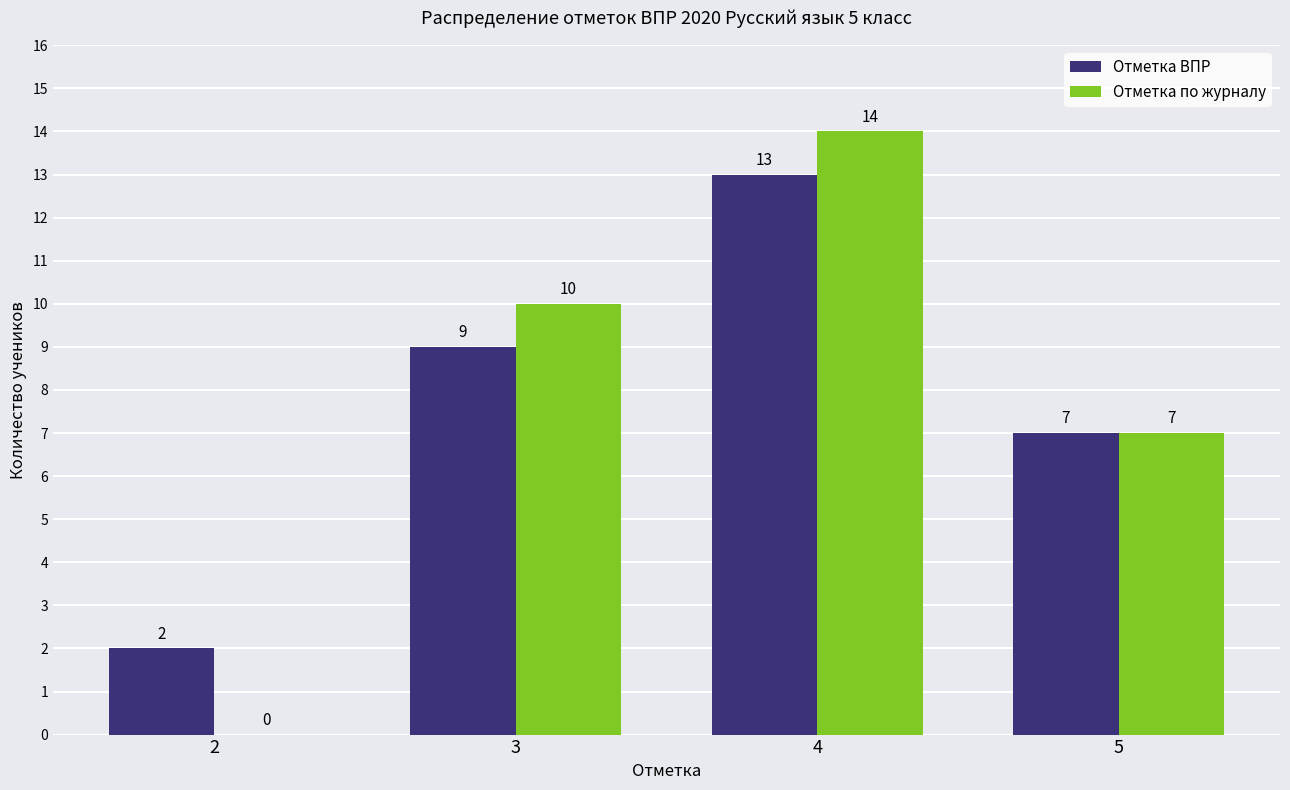

What is the sum of all Отметка по журналу values?

31